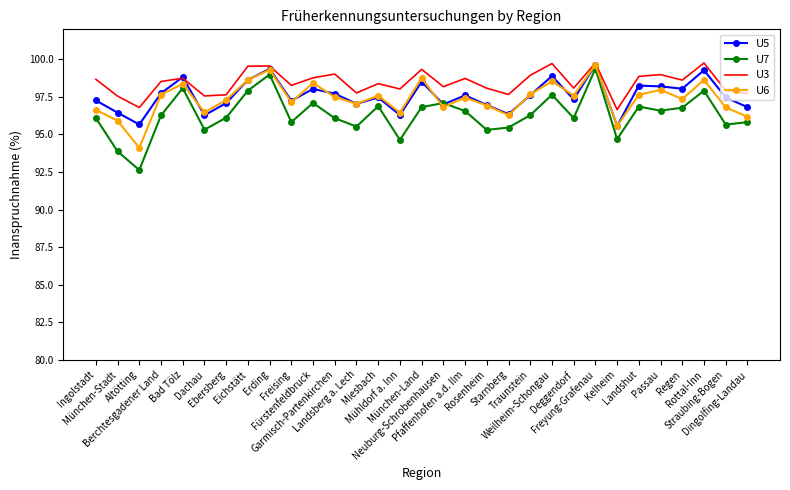

What is the maximum value shown in the chart?

99.8